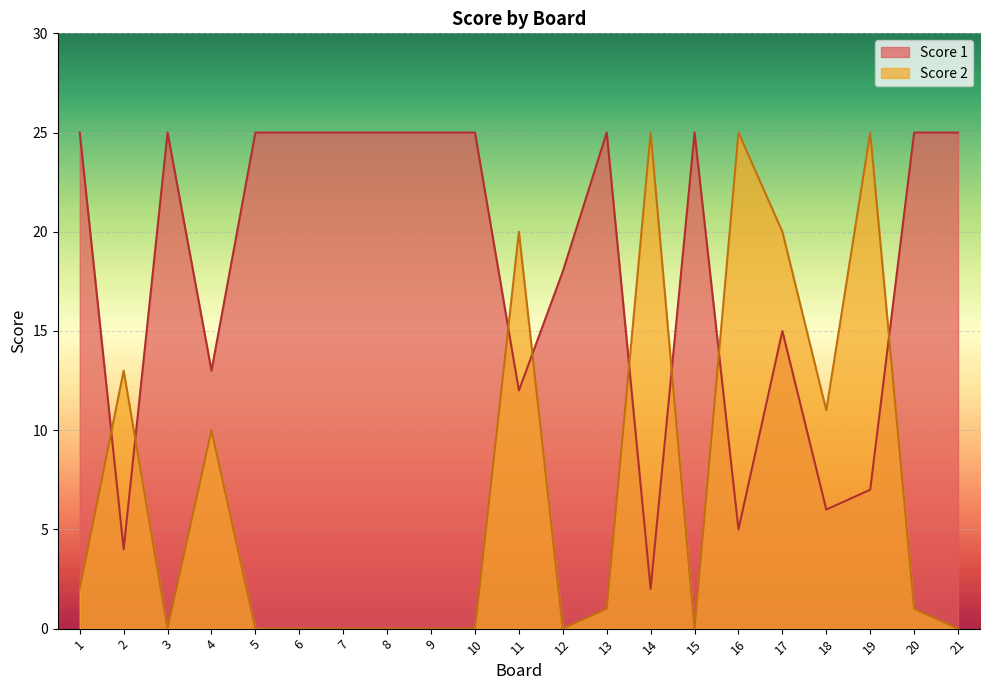

Between 8 and 13, which is larger?

8